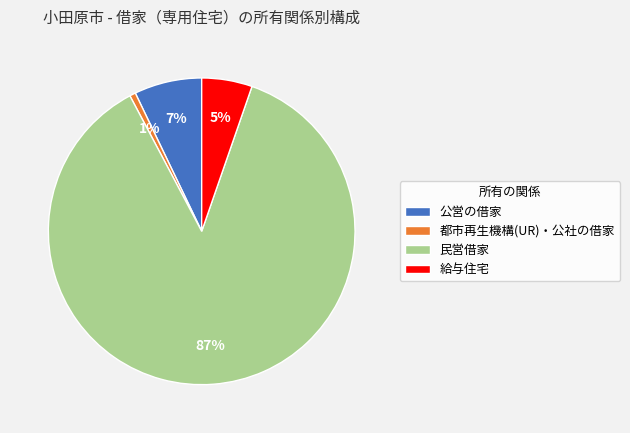

Is the sum of 公営の借家 and 給与住宅 greater than half?

No